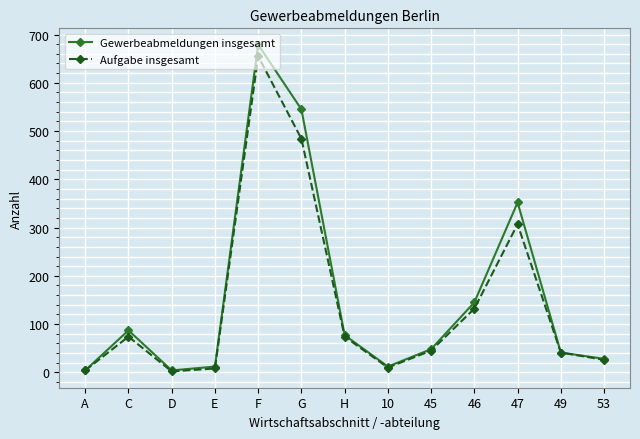

At G, list the series in order from largest to smallest.

Gewerbeabmeldungen insgesamt, Aufgabe insgesamt